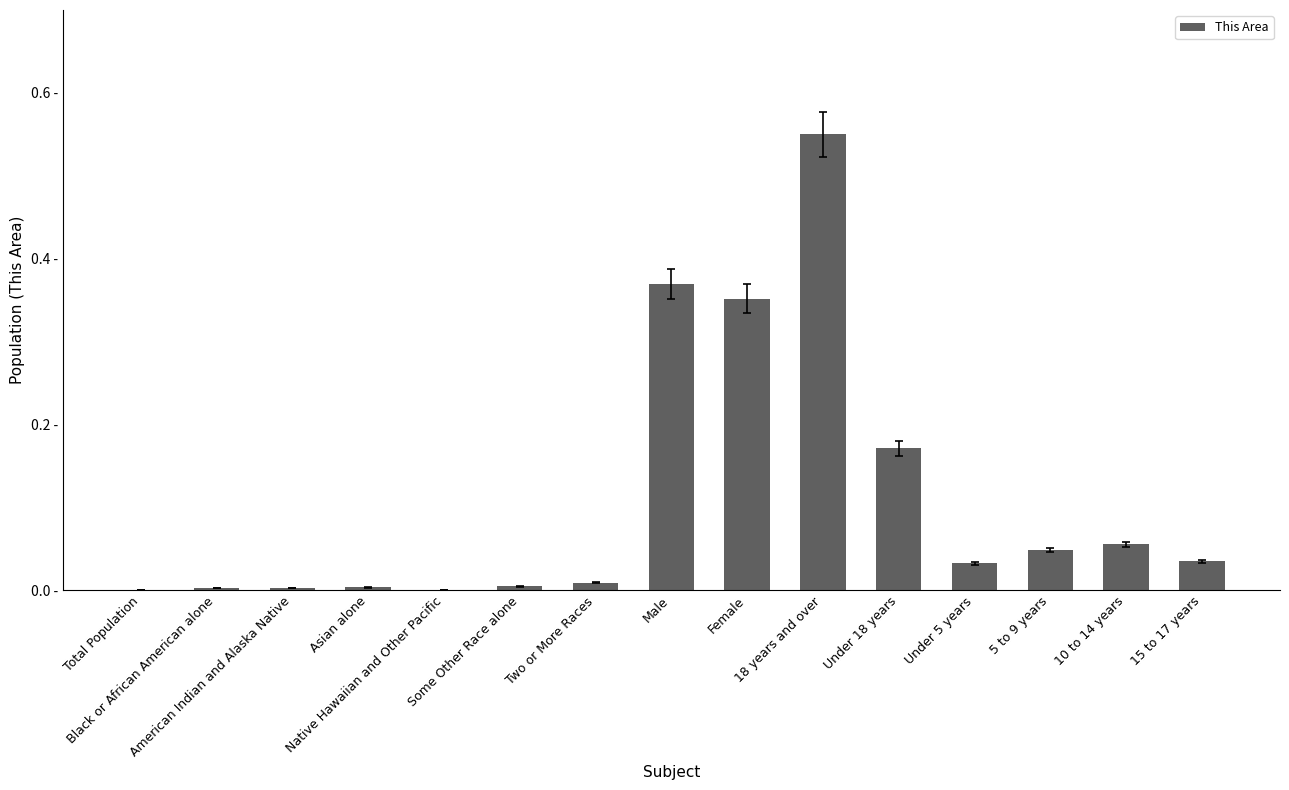

How many bars are there in total?

15